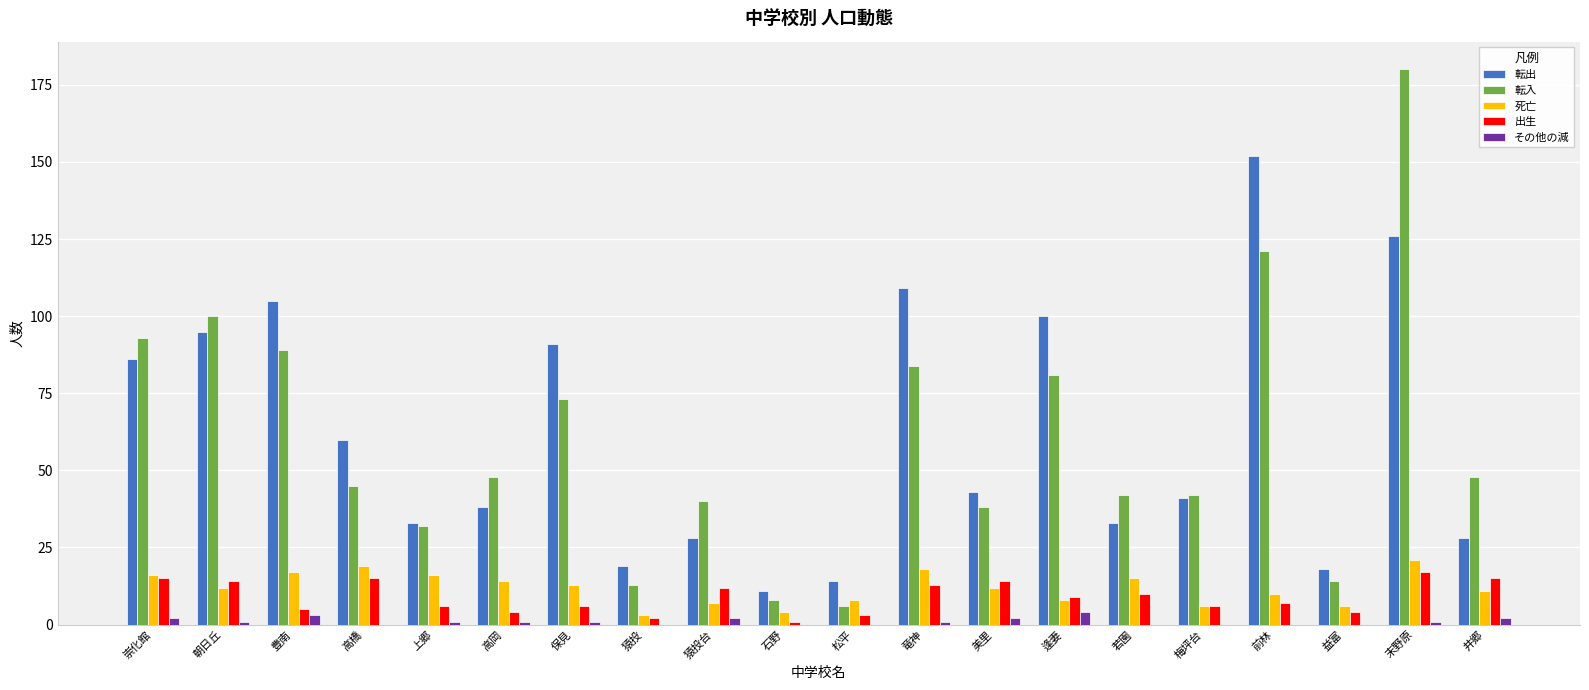

Reading right to left, transcribe all the data shown in this chart.

転出: 井郷=28	末野原=126	益富=18	前林=152	梅坪台=41	若園=33	逢妻=100	美里=43	竜神=109	松平=14	石野=11	猿投台=28	猿投=19	保見=91	高岡=38	上郷=33	高橋=60	豊南=105	朝日丘=95	崇化館=86
転入: 井郷=48	末野原=180	益富=14	前林=121	梅坪台=42	若園=42	逢妻=81	美里=38	竜神=84	松平=6	石野=8	猿投台=40	猿投=13	保見=73	高岡=48	上郷=32	高橋=45	豊南=89	朝日丘=100	崇化館=93
死亡: 井郷=11	末野原=21	益富=6	前林=10	梅坪台=6	若園=15	逢妻=8	美里=12	竜神=18	松平=8	石野=4	猿投台=7	猿投=3	保見=13	高岡=14	上郷=16	高橋=19	豊南=17	朝日丘=12	崇化館=16
出生: 井郷=15	末野原=17	益富=4	前林=7	梅坪台=6	若園=10	逢妻=9	美里=14	竜神=13	松平=3	石野=1	猿投台=12	猿投=2	保見=6	高岡=4	上郷=6	高橋=15	豊南=5	朝日丘=14	崇化館=15
その他の減: 井郷=2	末野原=1	益富=0	前林=0	梅坪台=0	若園=0	逢妻=4	美里=2	竜神=1	松平=0	石野=0	猿投台=2	猿投=0	保見=1	高岡=1	上郷=1	高橋=0	豊南=3	朝日丘=1	崇化館=2